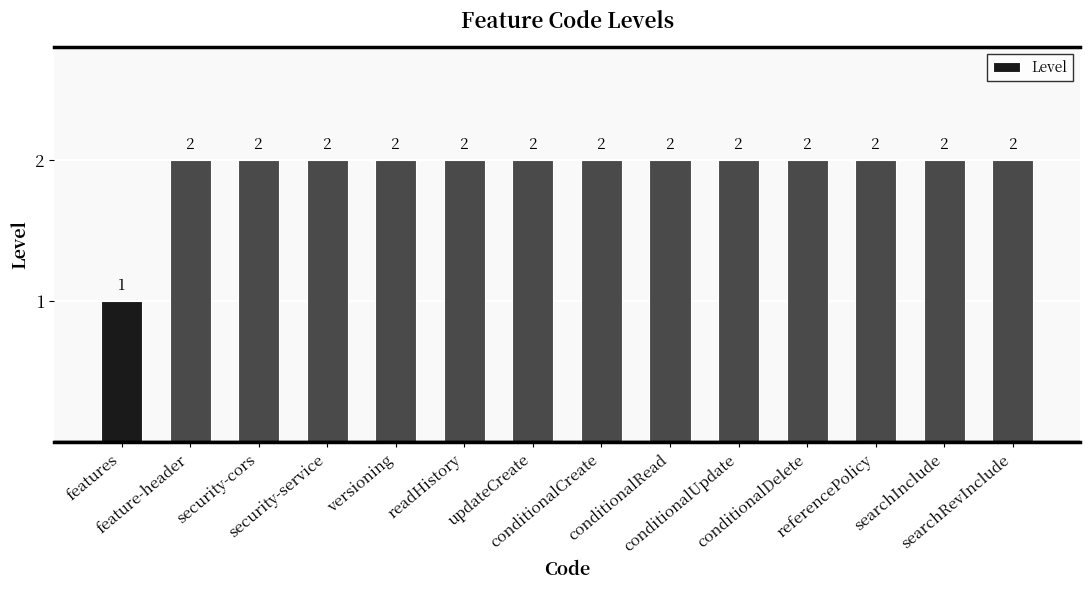

Approximately how many times larger is the value at features compared to searchInclude?

0.5